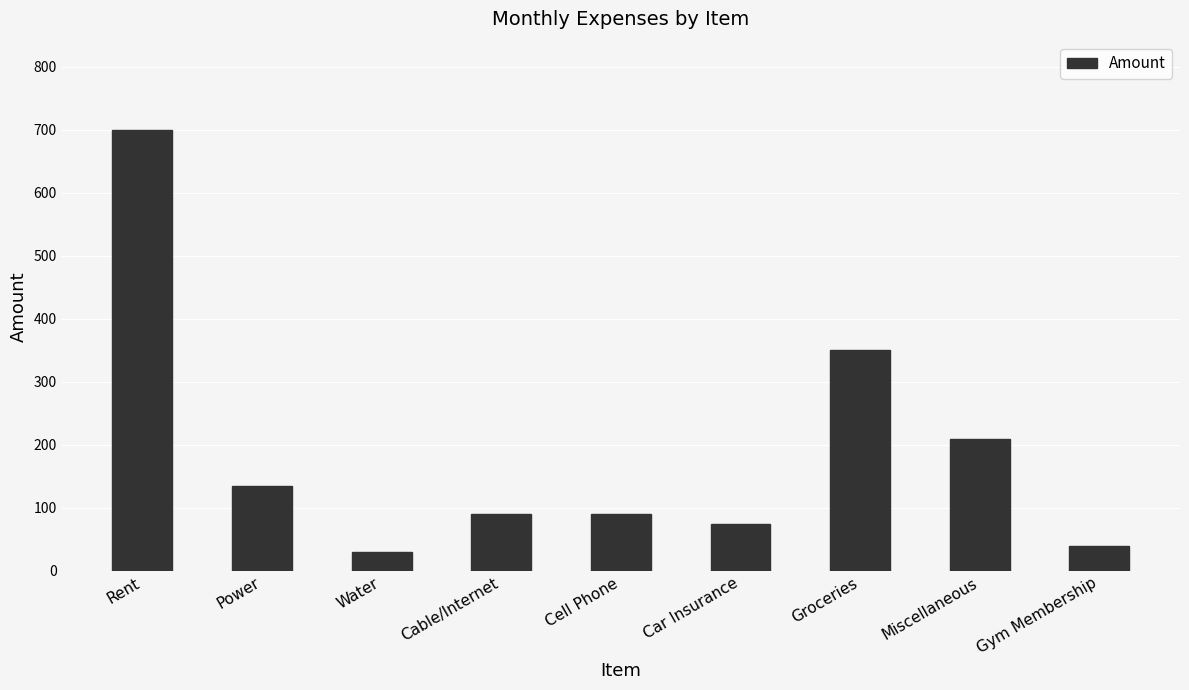

Between Gym Membership and Cable/Internet, which is larger?

Cable/Internet